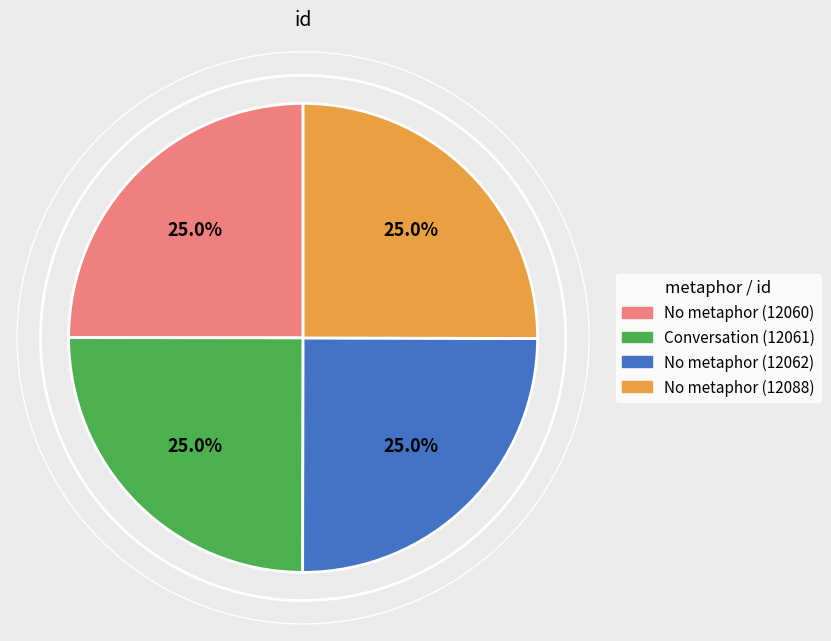

Is there a majority slice in this chart?

No